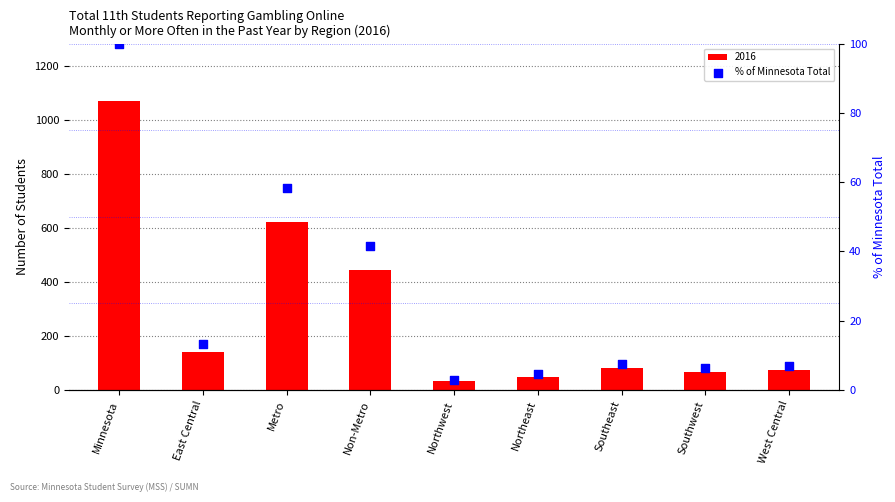

Approximately how many times larger is the value at Northwest compared to Southeast?

0.4